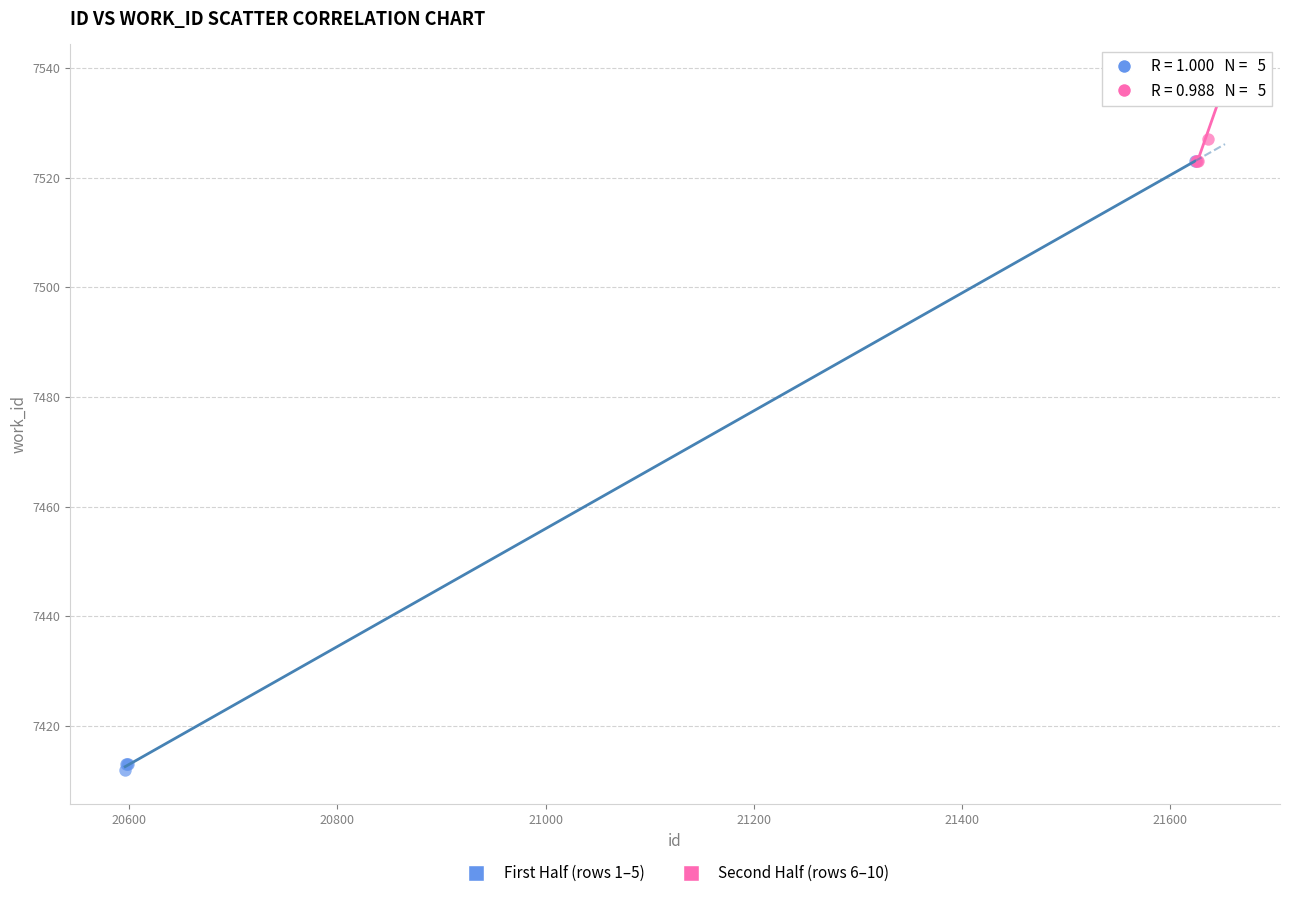

Which series reaches the maximum Y coordinate?

Second Half (rows 6–10)